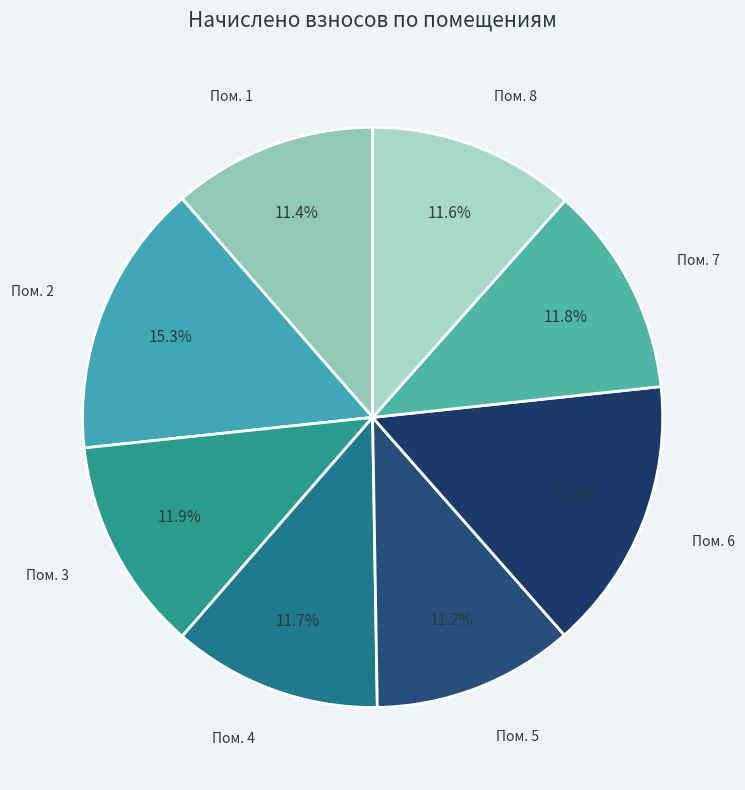

How many segments does this pie chart have?

8